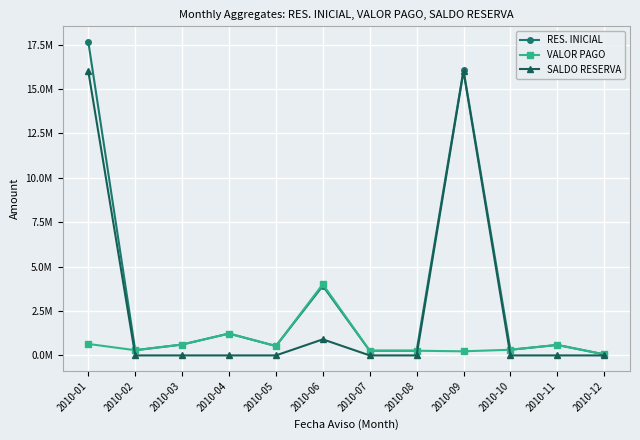

Is the value of VALOR PAGO at 2010-05 greater than the value of SALDO RESERVA at 2010-12?

Yes